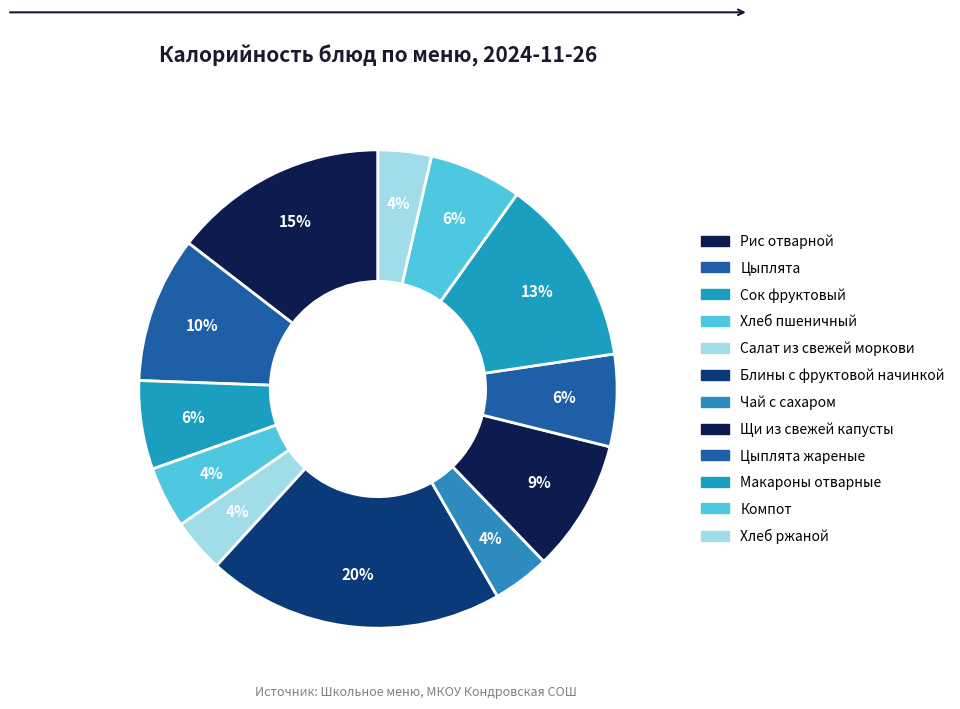

How many slices are in this pie chart?

12